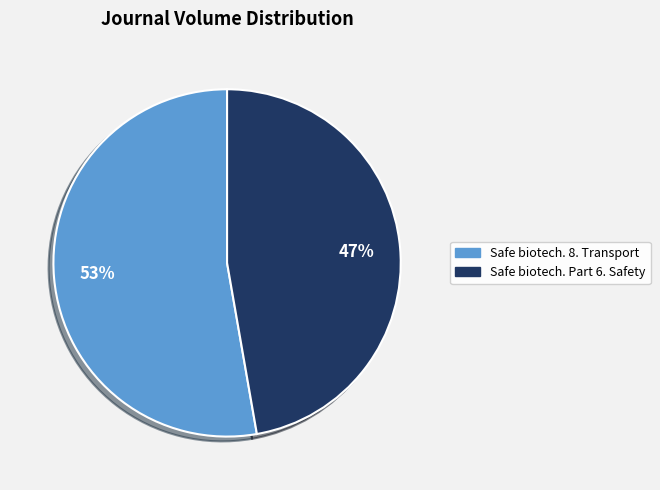

Count the number of slices in the pie.

2